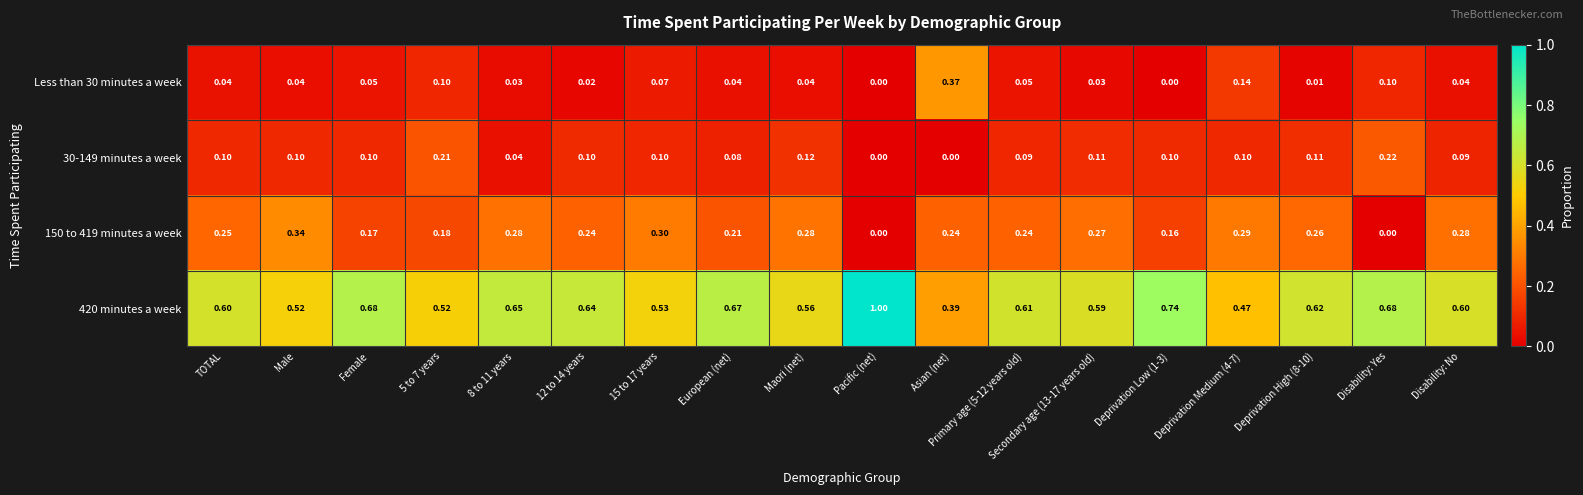

Which category has the highest value in the 150 to 419 minutes a week series?

Male